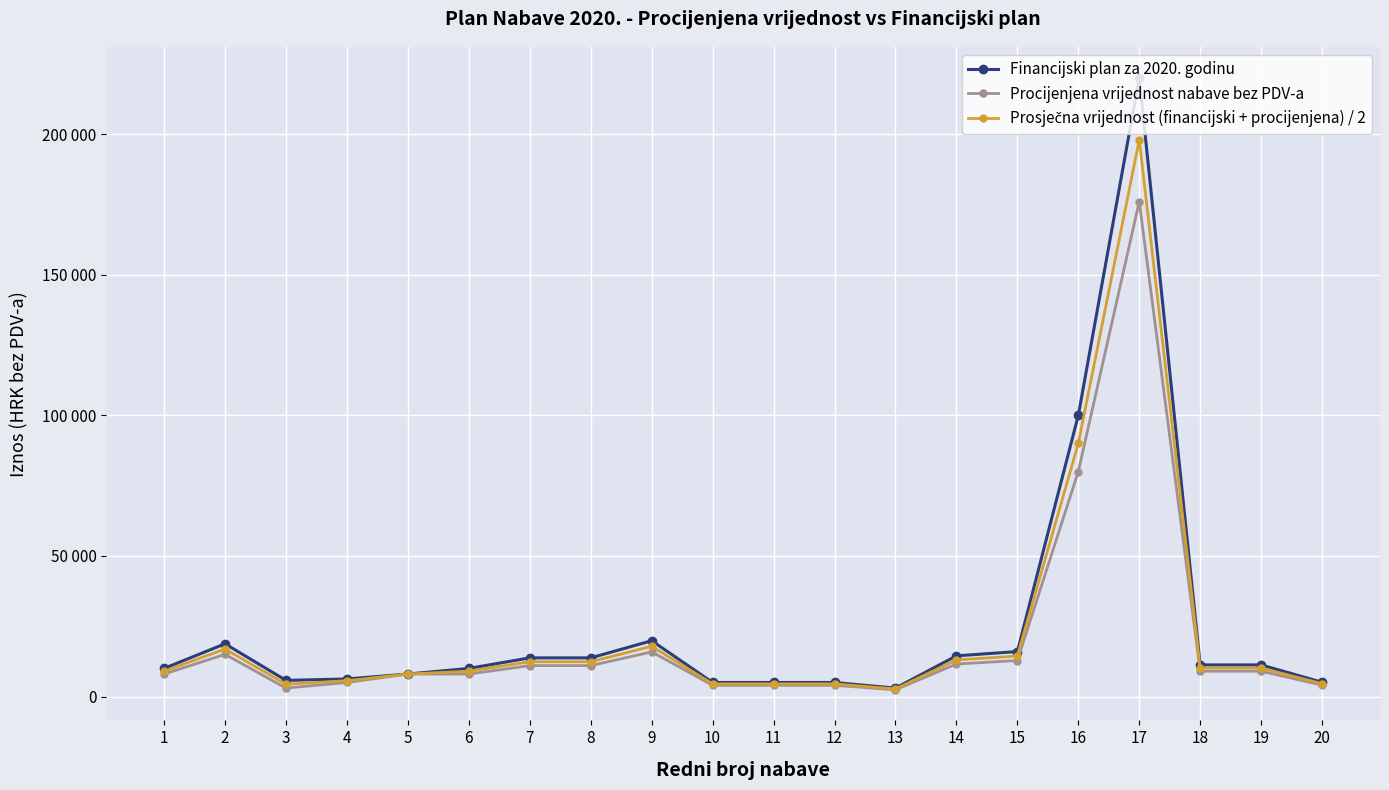

List the labels in order of Financijski plan za 2020. godinu value, largest first.

17, 16, 9, 2, 15, 14, 7, 8, 18, 19, 1, 6, 5, 4, 3, 20, 10, 11, 12, 13